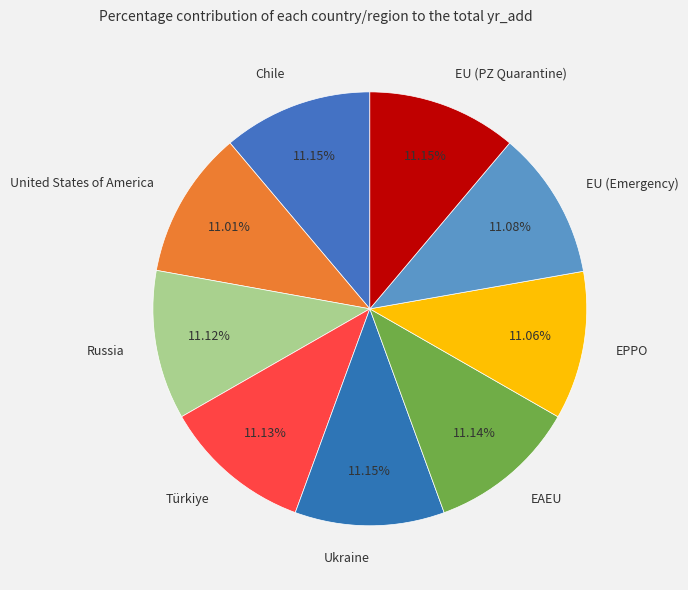

What is the ratio of the value at EAEU to the value at United States of America?

1.0